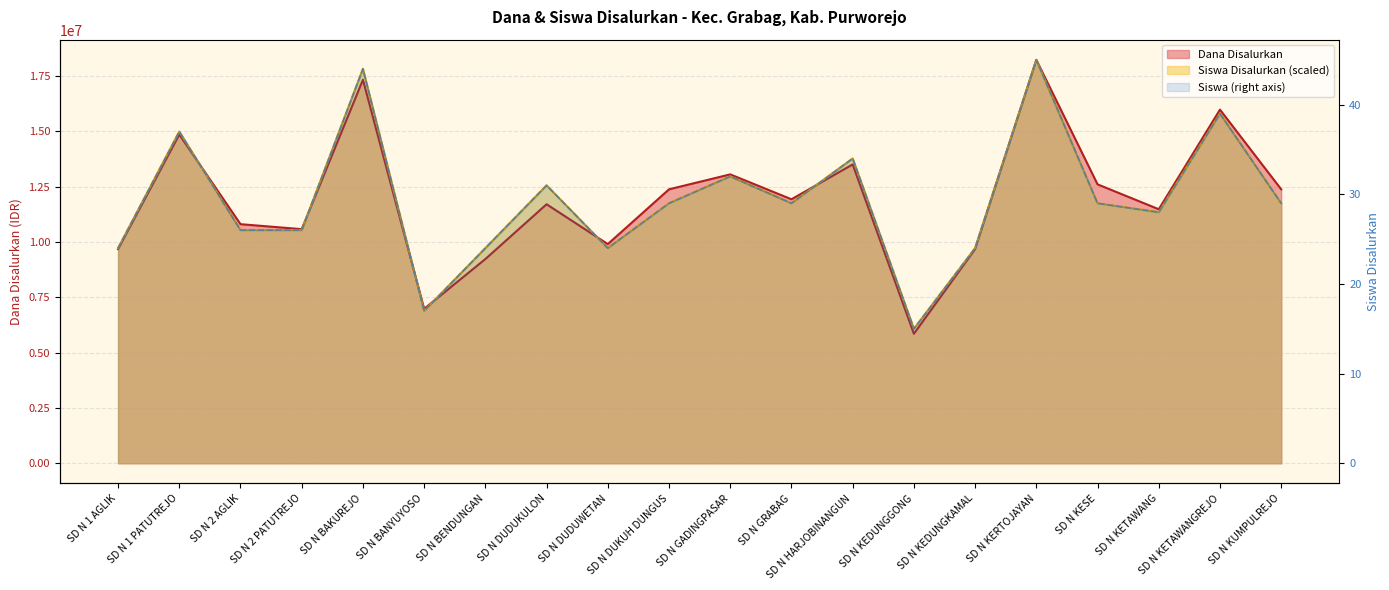

At which category is the sum across all series the highest?

SD N KERTOJAYAN